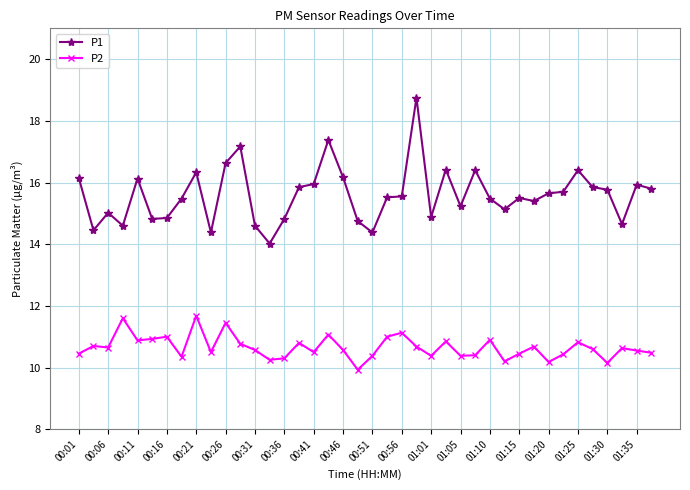

True or false: P1 and P2 cross at least once.

False